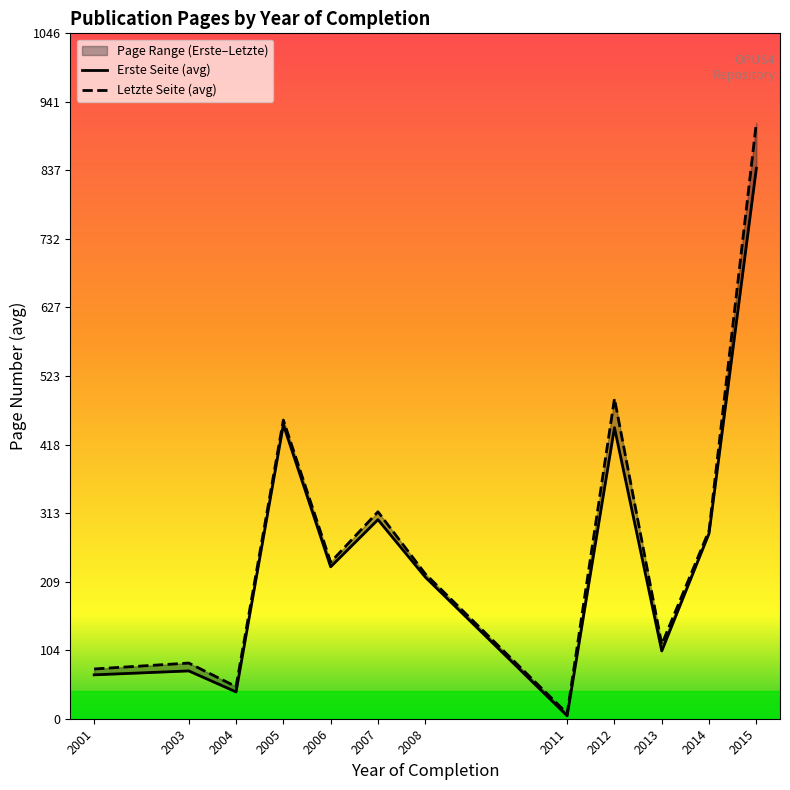

Count the number of data series in this chart.

2